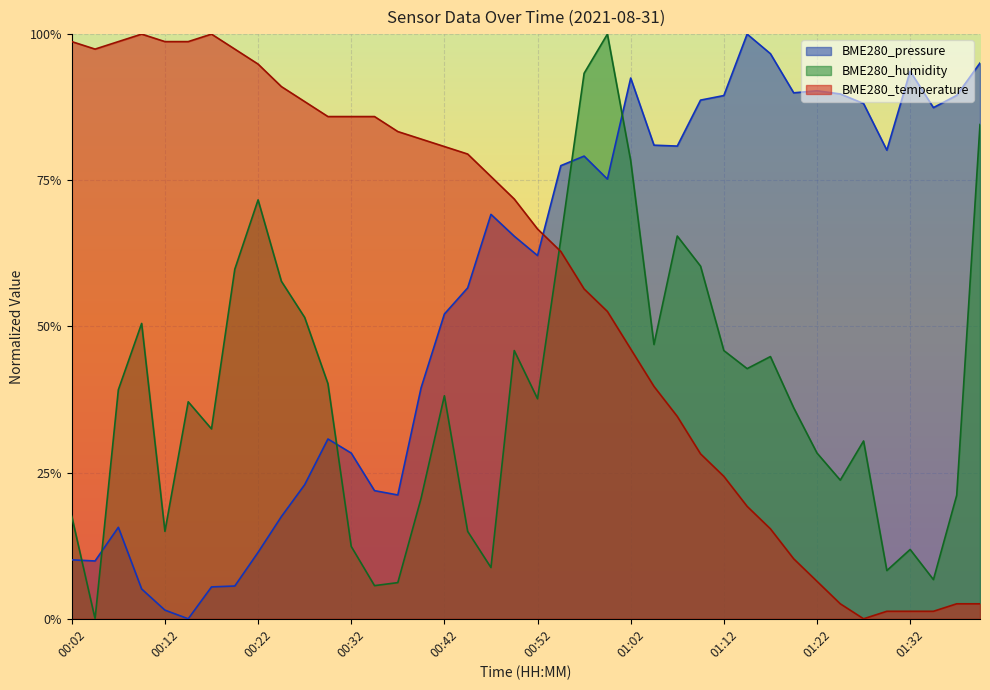

How many data points in BME280_humidity are above 0?

39